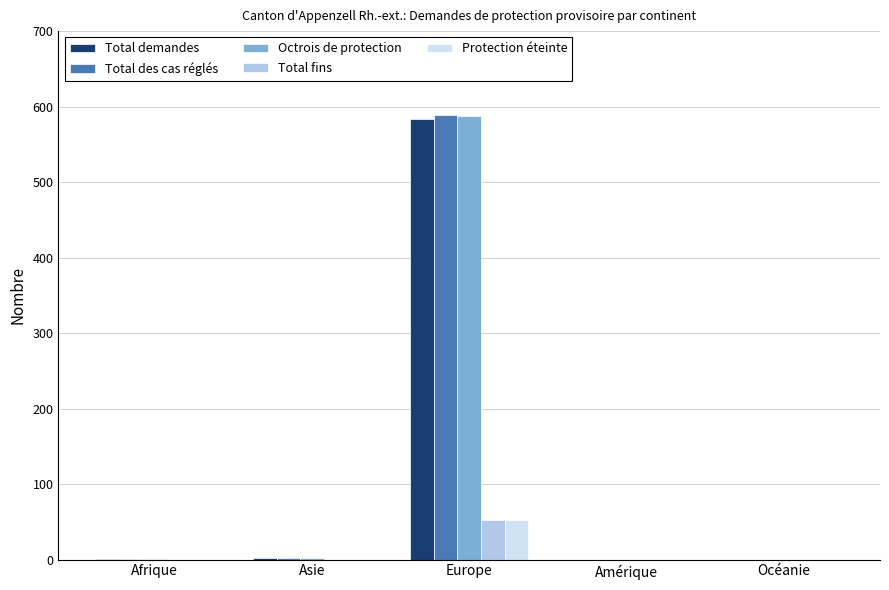

Is the value of Total demandes at Europe greater than the value of Protection éteinte at Europe?

Yes